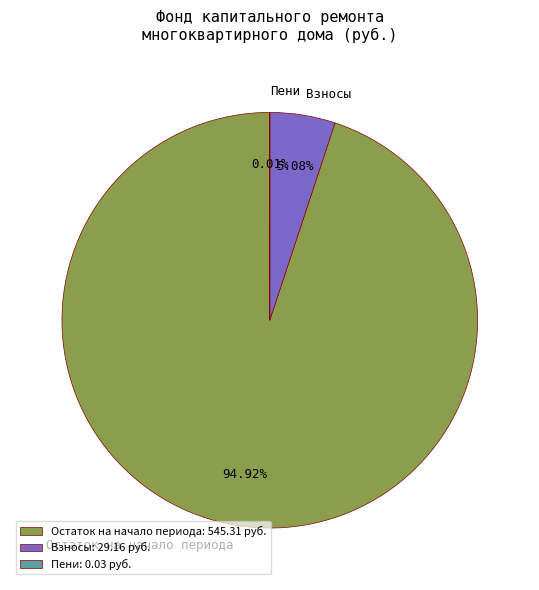

Is the sum of Взносы and Остаток на начало периода greater than half?

Yes